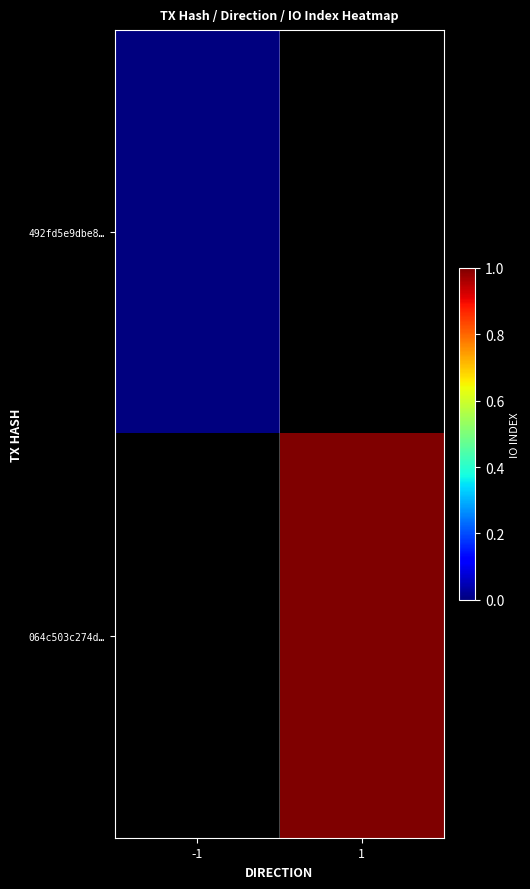

How many distinct data groups are displayed?

2